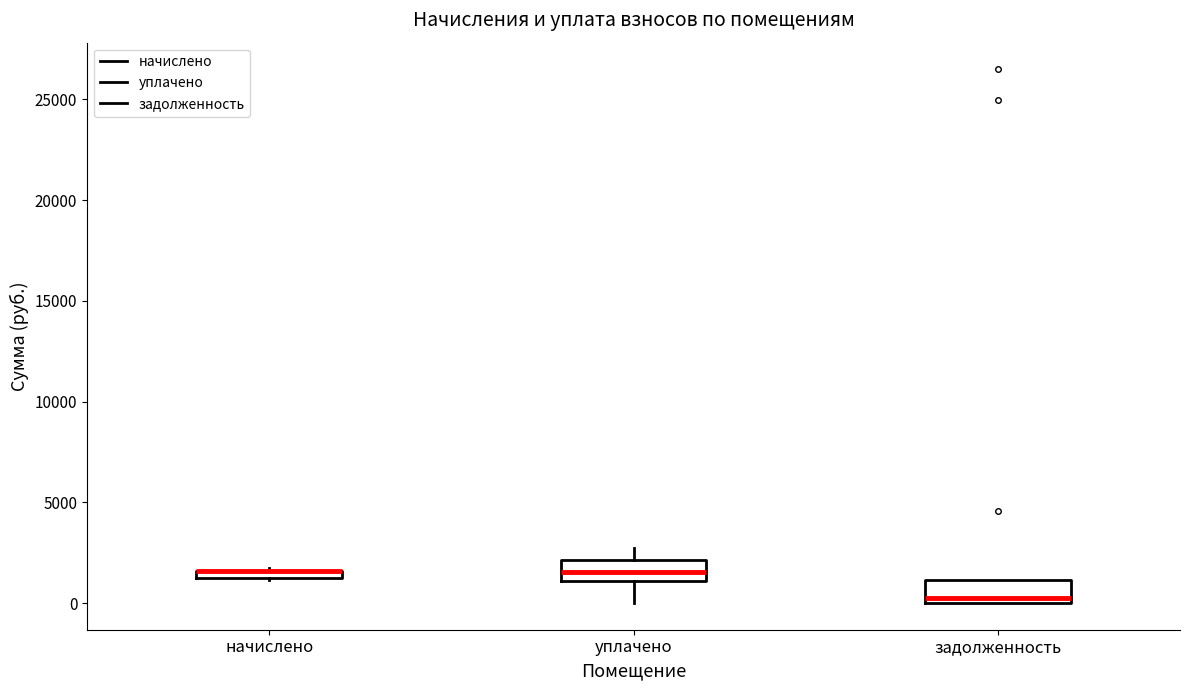

Where is the upper edge of the box for задолженность on the y-axis? The values are not printed on the chart, so give them approximately, as read against the axis.

1000